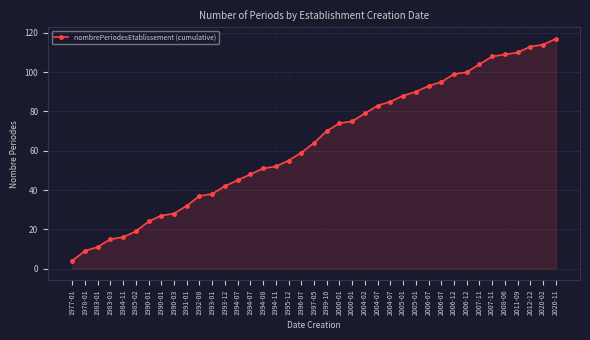

What is the label of the 4th point from the right?

2011-09